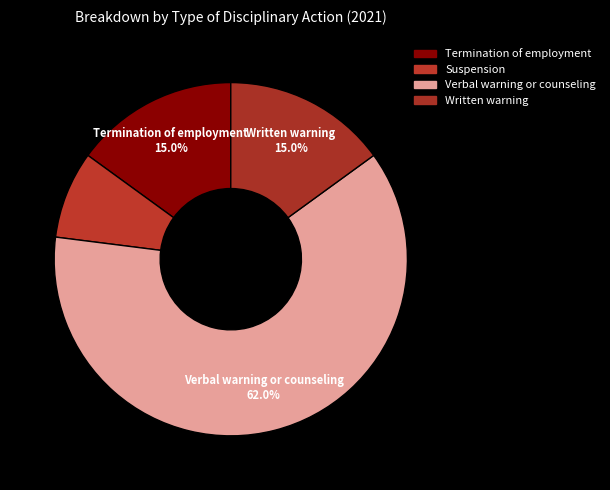

How many segments does this pie chart have?

4